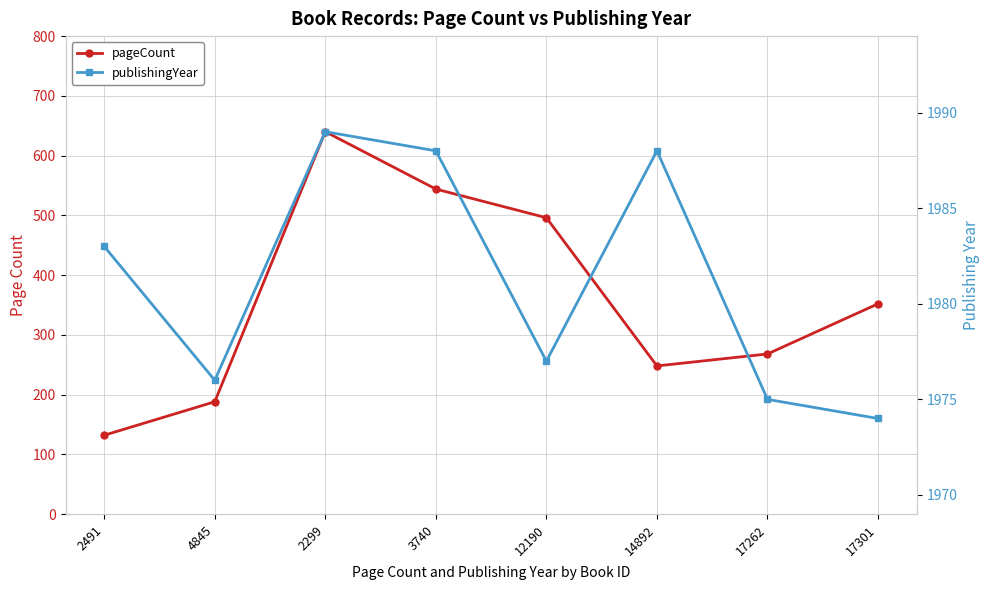

What is the difference between the second highest and minimum values in the pageCount series?

412